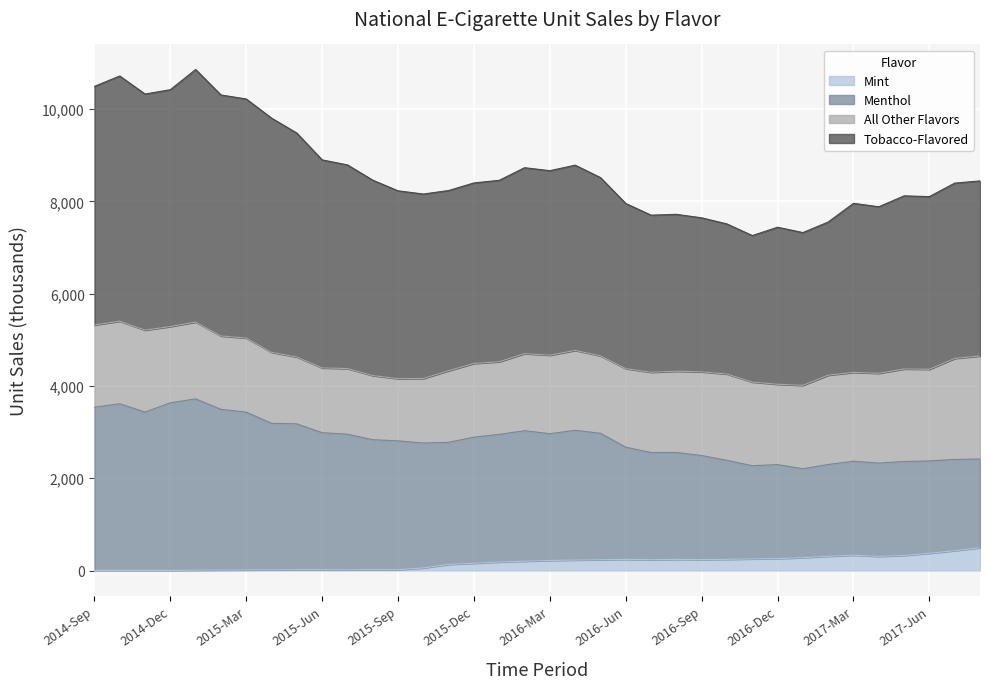

What is the maximum value for Mint?

492.8